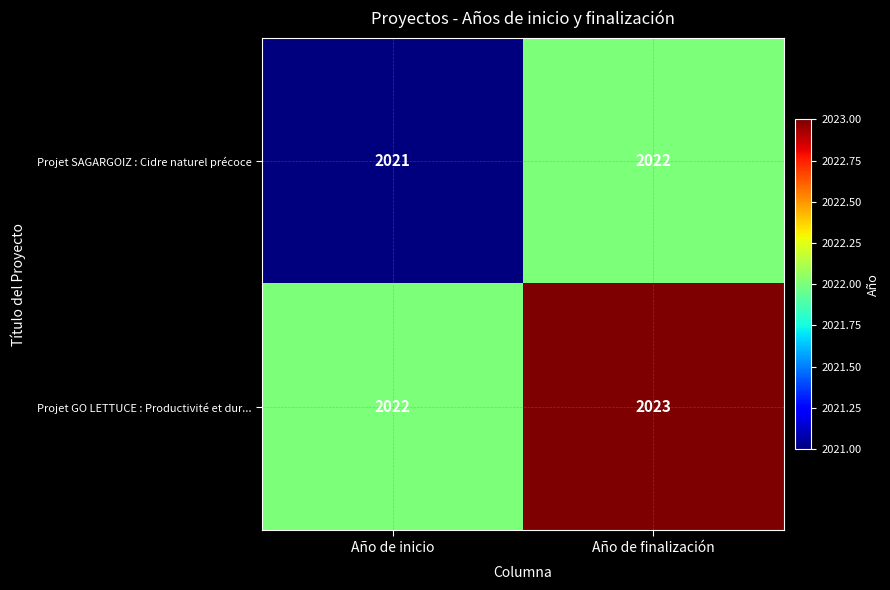

What is the total value across all series at Año de inicio?

4043